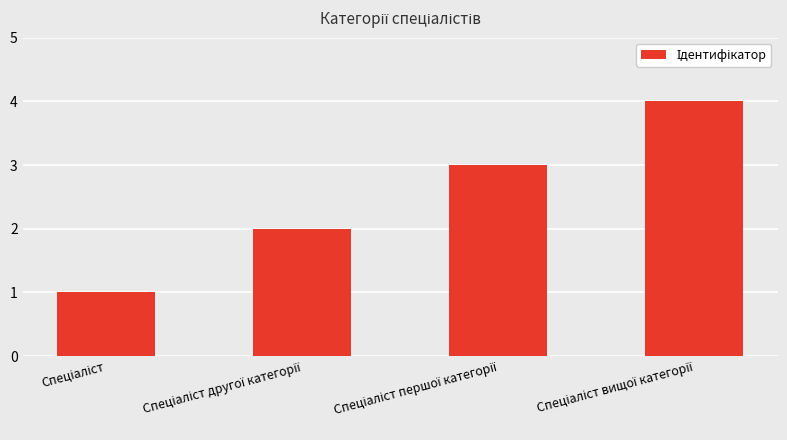

What is the difference between the maximum and minimum values?

3